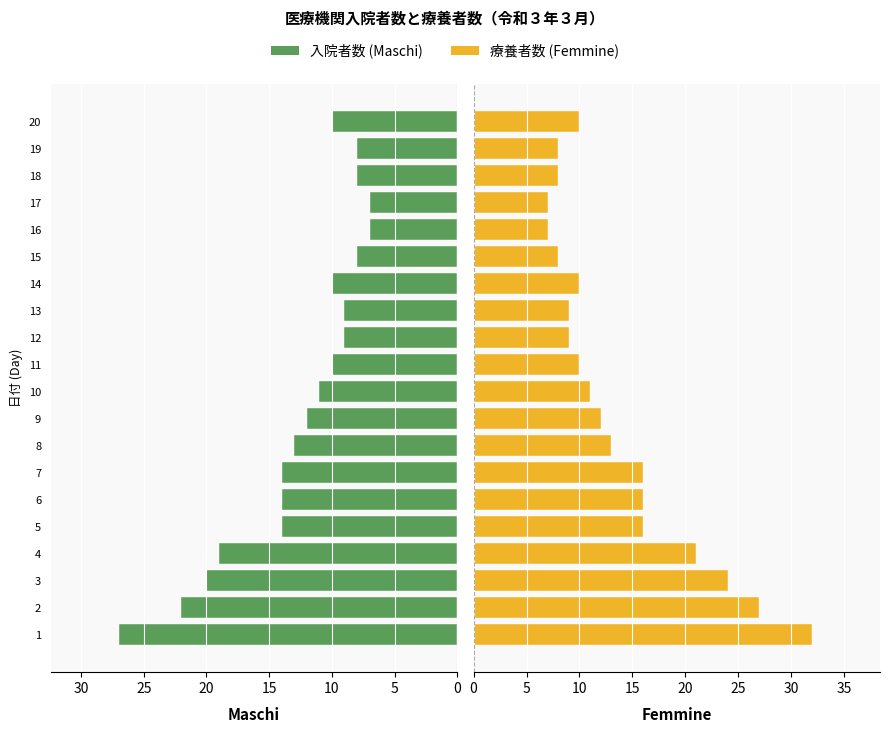

Reading left to right, list all the values displayed in this chart.

Maschi: 27	22	20	19	14	14	14	13	12	11	10	9	9	10	8	7	7	8	8	10
Femmine: 32	27	24	21	16	16	16	13	12	11	10	9	9	10	8	7	7	8	8	10